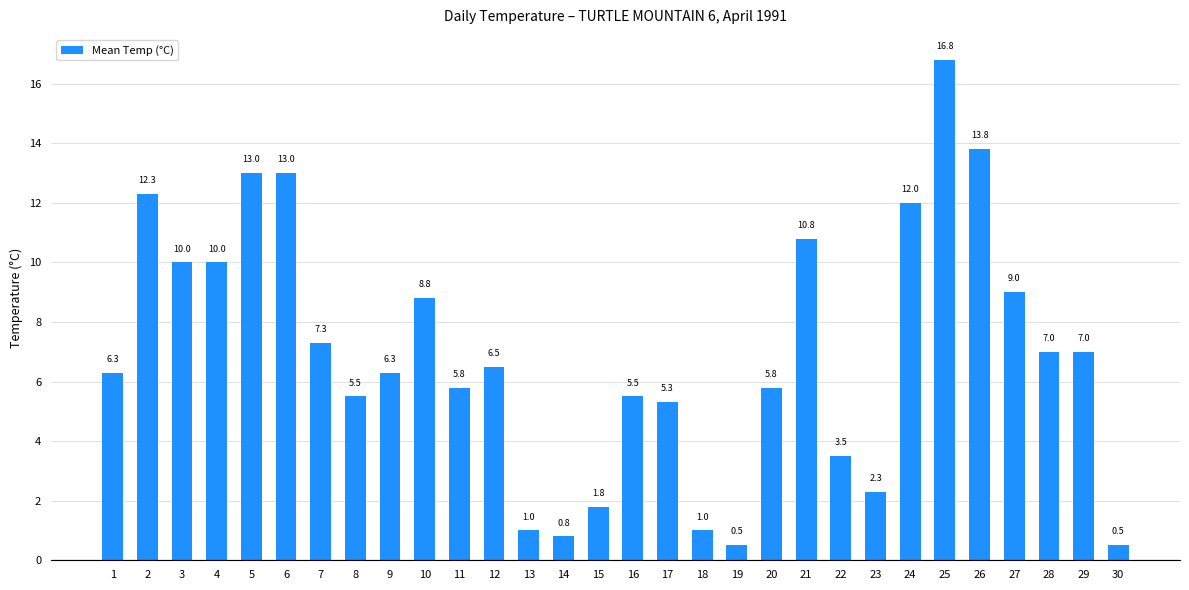

How many bars are there in total?

30